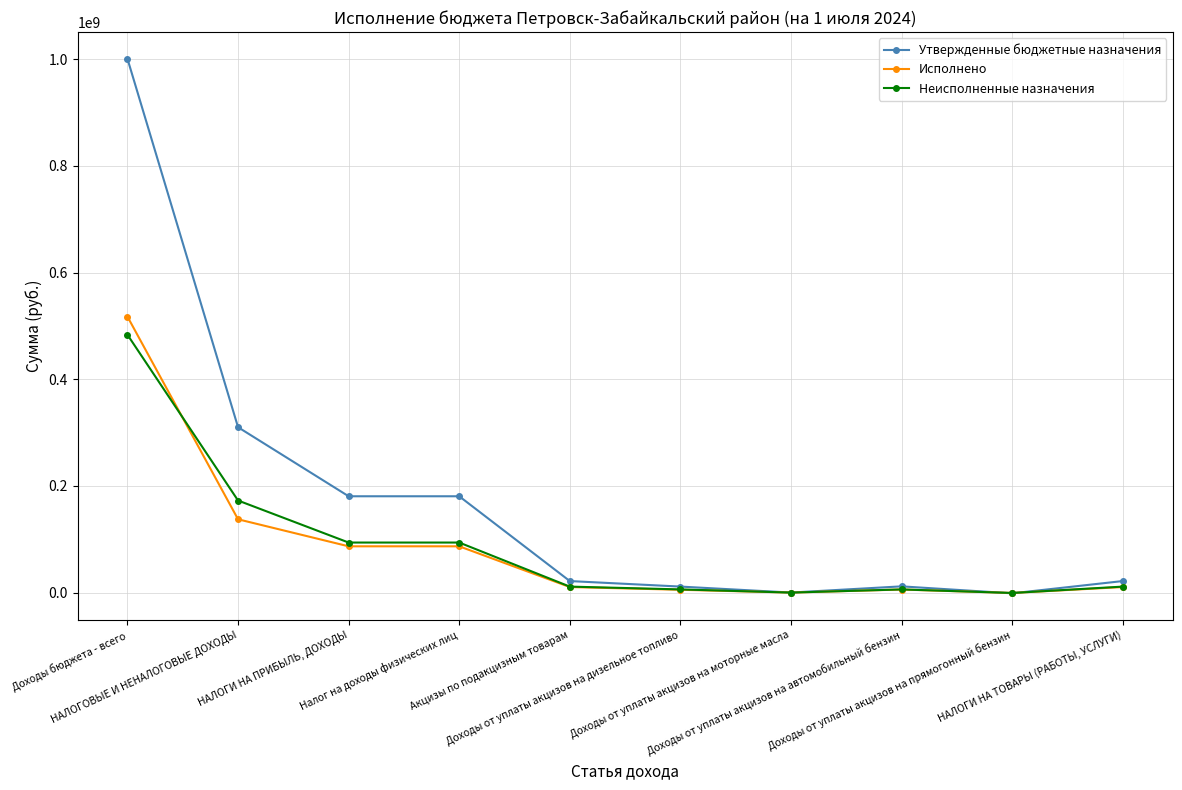

What is the value of the Неисполненные назначения point at the 4th from the left?

93825399.5